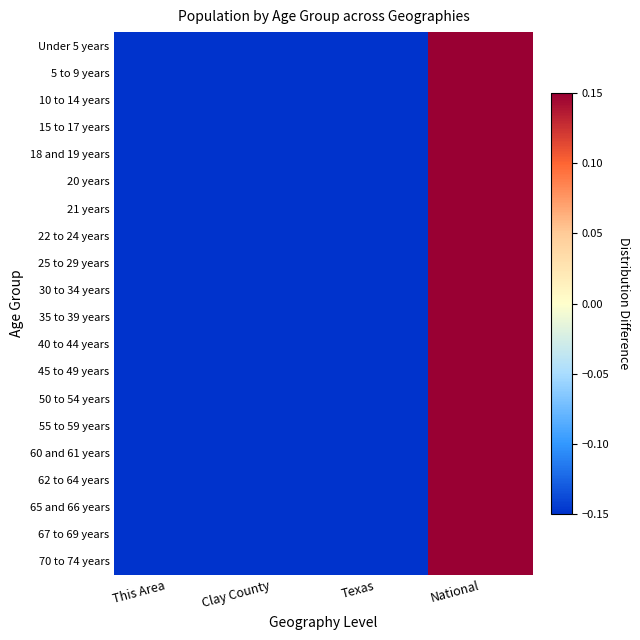

Which series has the largest range (max minus min)?

Under 5 years